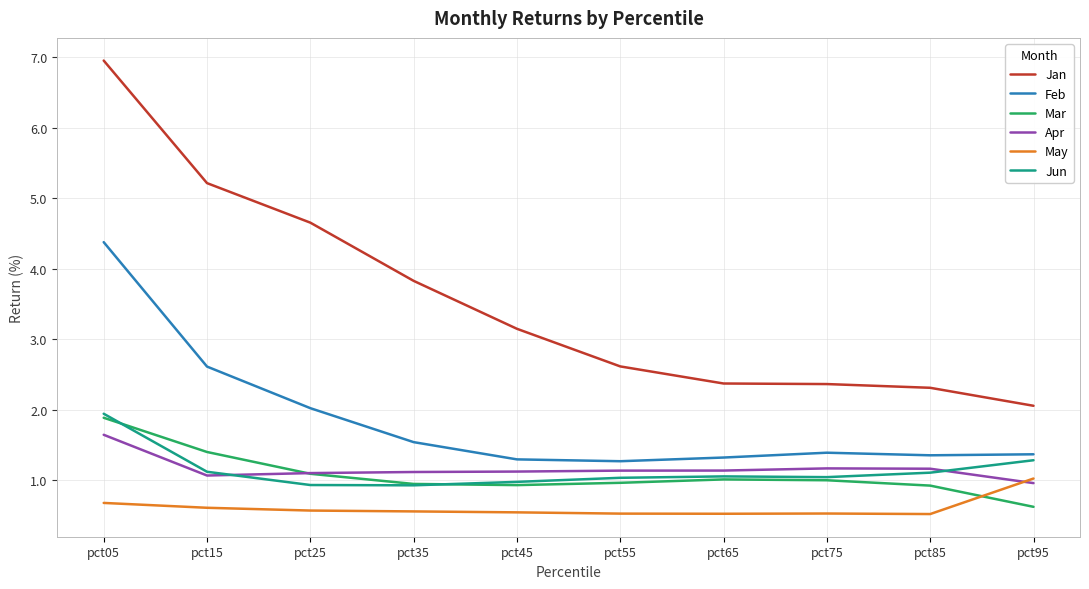

The value of Feb at pct35 is 0.6. True or false?

False